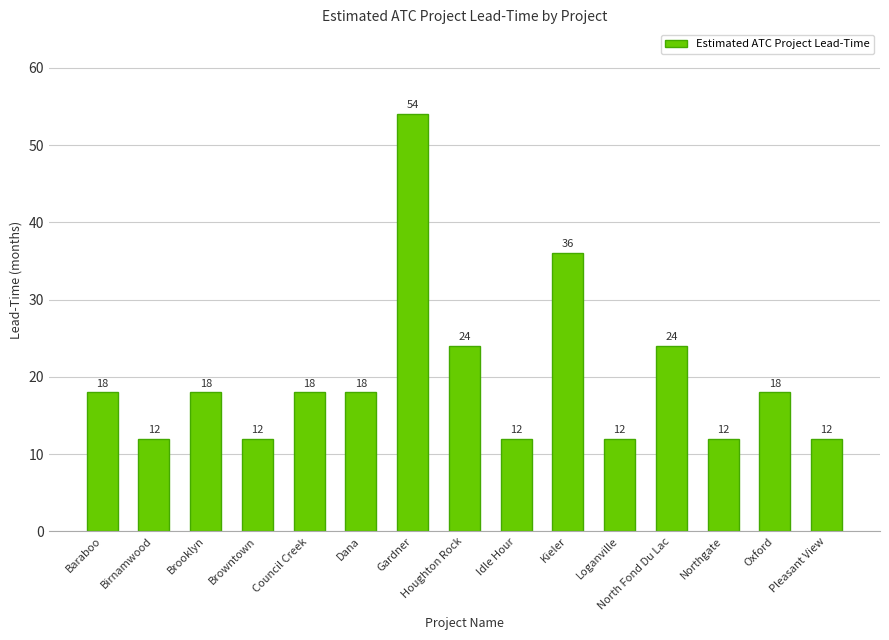

What is the value of the 12th bar from the left?

24